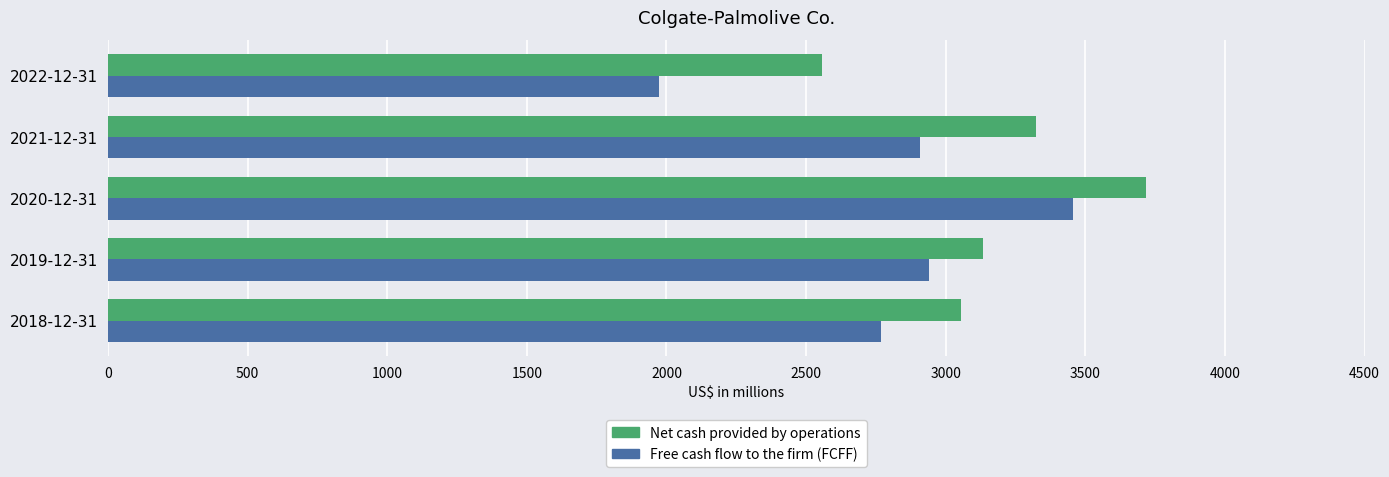

Rank the series at 2020-12-31 from lowest to highest value.

Free cash flow to the firm (FCFF), Net cash provided by operations